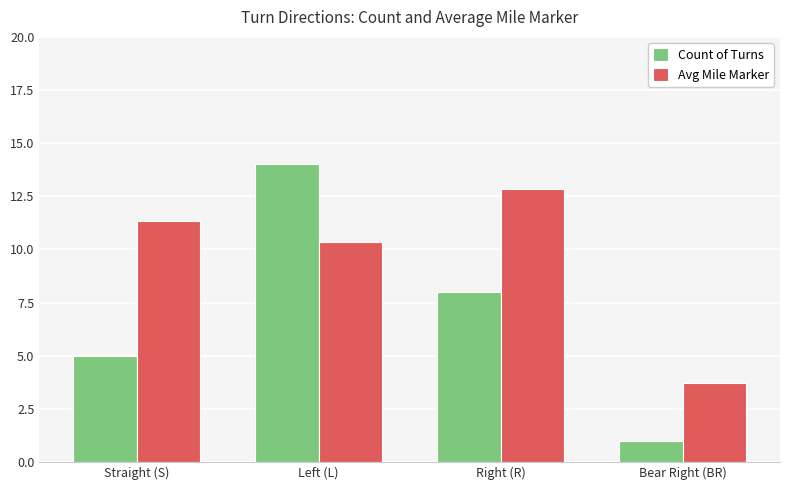

Reading right to left, transcribe all the data shown in this chart.

Count of Turns: Bear Right (BR)=1.0	Right (R)=8.0	Left (L)=14.0	Straight (S)=5.0
Avg Mile Marker: Bear Right (BR)=3.7	Right (R)=12.9	Left (L)=10.3	Straight (S)=11.3